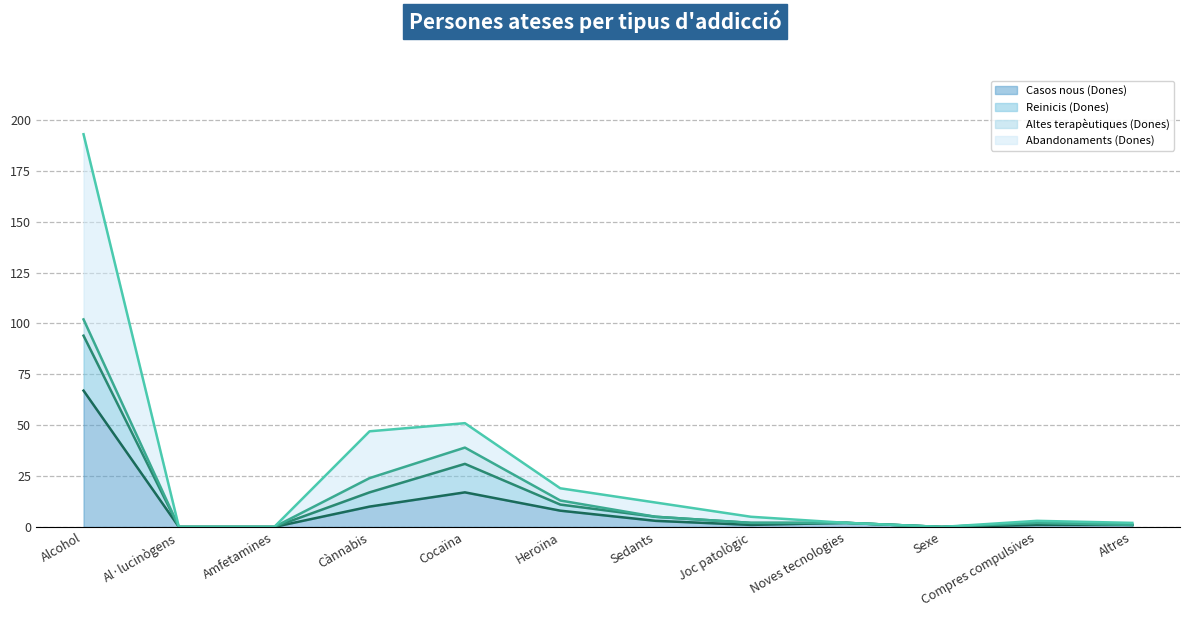

Where is the first local maximum for Casos nous (Dones)?

Cocaïna